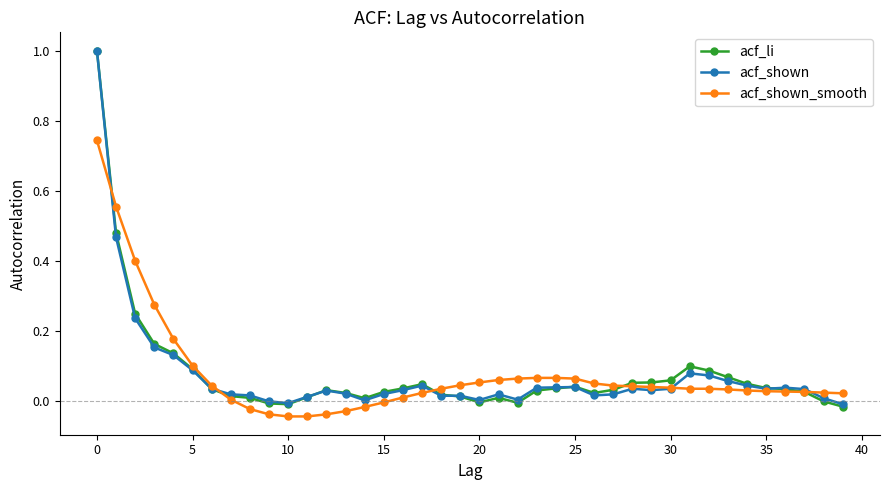

Which series has the widest spread of values?

acf_li